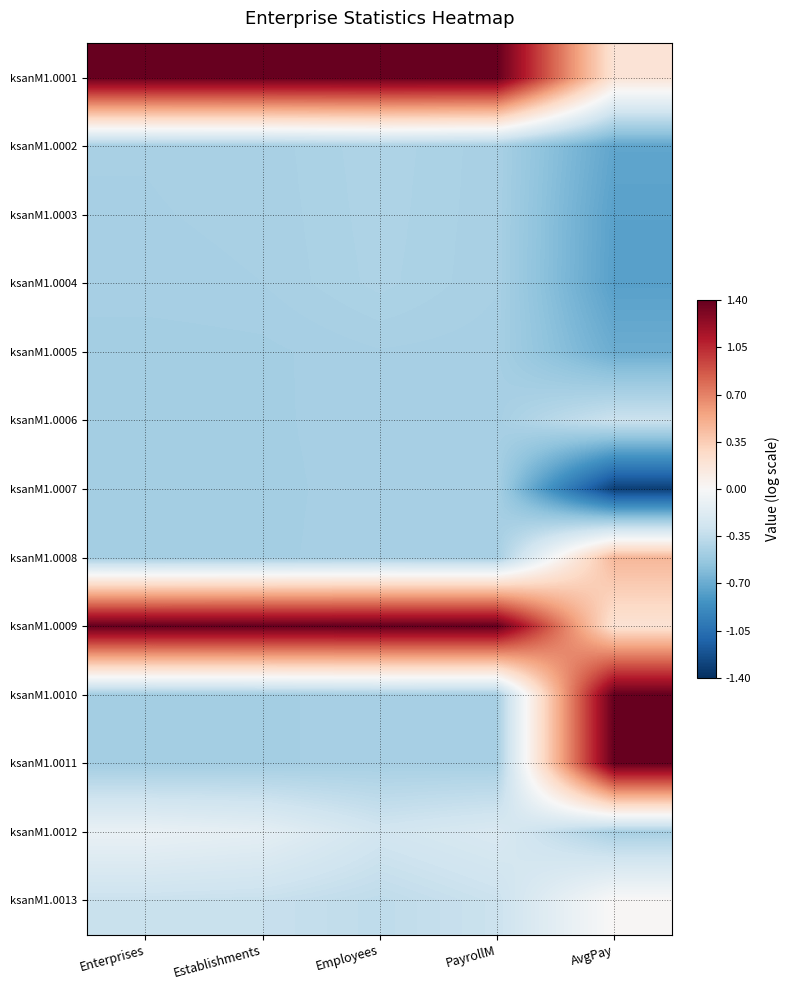

Reading left to right, transcribe all the data shown in this chart.

ksanM1.0001: Enterprises=1.4	Establishments=1.4	Employees=1.4	PayrollM=1.4	AvgPay=0.2
ksanM1.0002: Enterprises=-0.5	Establishments=-0.5	Employees=-0.4	PayrollM=-0.5	AvgPay=-0.7
ksanM1.0003: Enterprises=-0.5	Establishments=-0.5	Employees=-0.4	PayrollM=-0.5	AvgPay=-0.8
ksanM1.0004: Enterprises=-0.5	Establishments=-0.5	Employees=-0.4	PayrollM=-0.5	AvgPay=-0.8
ksanM1.0005: Enterprises=-0.5	Establishments=-0.5	Employees=-0.5	PayrollM=-0.5	AvgPay=-0.7
ksanM1.0006: Enterprises=-0.5	Establishments=-0.5	Employees=-0.5	PayrollM=-0.5	AvgPay=-0.3
ksanM1.0007: Enterprises=-0.5	Establishments=-0.5	Employees=-0.5	PayrollM=-0.5	AvgPay=-1.3
ksanM1.0008: Enterprises=-0.5	Establishments=-0.5	Employees=-0.5	PayrollM=-0.5	AvgPay=0.5
ksanM1.0009: Enterprises=1.4	Establishments=1.4	Employees=1.4	PayrollM=1.4	AvgPay=0.2
ksanM1.0010: Enterprises=-0.5	Establishments=-0.5	Employees=-0.5	PayrollM=-0.5	AvgPay=1.4
ksanM1.0011: Enterprises=-0.5	Establishments=-0.5	Employees=-0.5	PayrollM=-0.5	AvgPay=1.4
ksanM1.0012: Enterprises=-0.1	Establishments=-0.1	Employees=-0.3	PayrollM=-0.2	AvgPay=-0.5
ksanM1.0013: Enterprises=-0.3	Establishments=-0.3	Employees=-0.4	PayrollM=-0.3	AvgPay=0.0